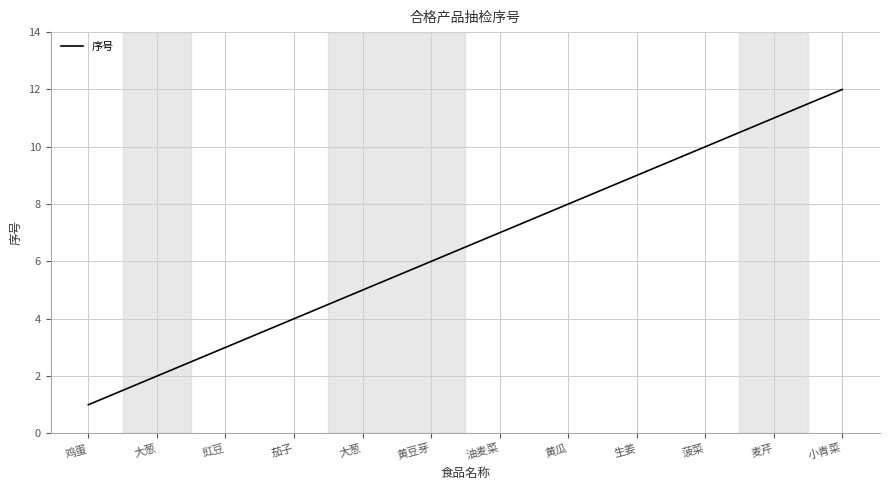

Which category has the highest value across all series?

小青菜